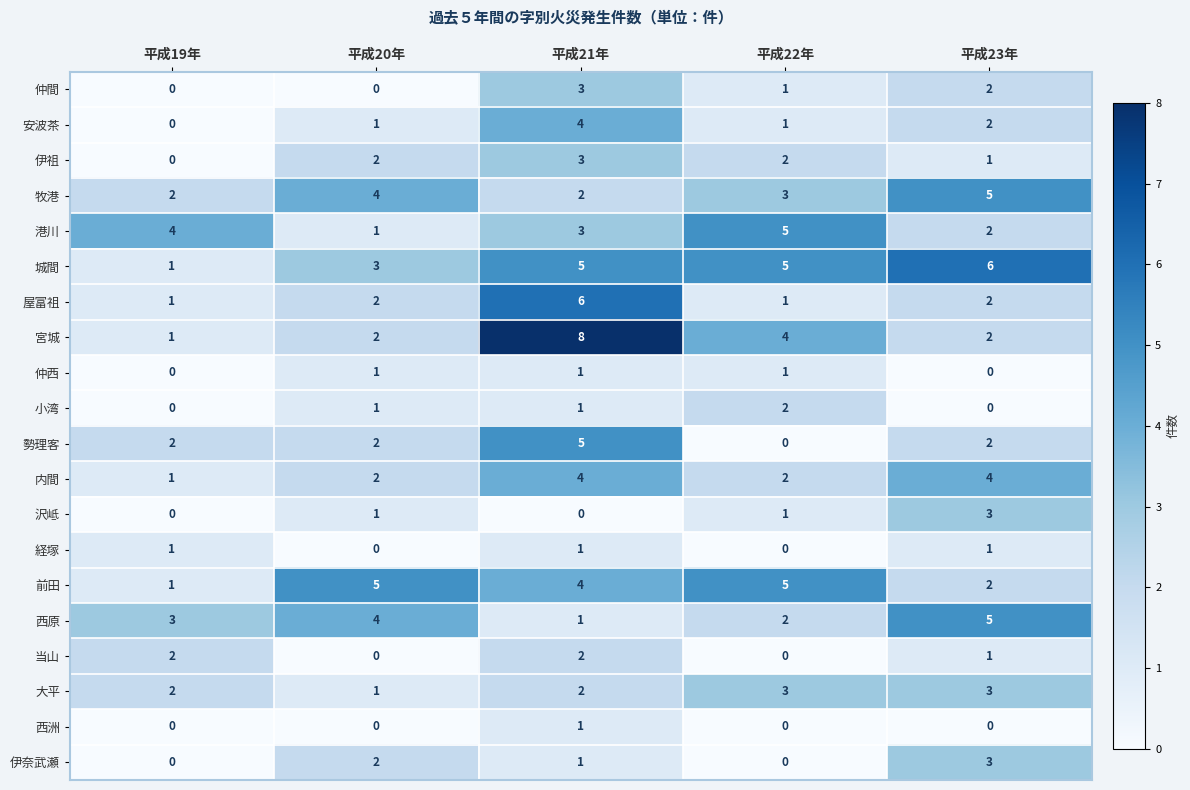

The 内間 series shows 6 at 平成21年. True or false?

False